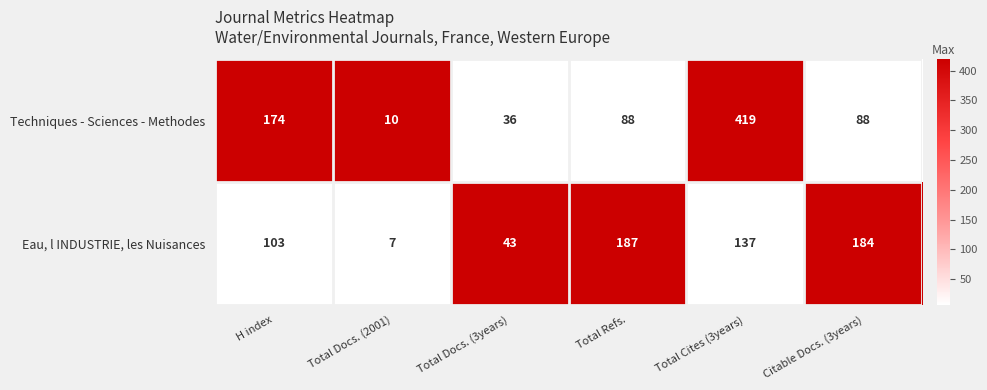

True or false: Techniques - Sciences - Methodes has a value of 88 at Total Refs..

True